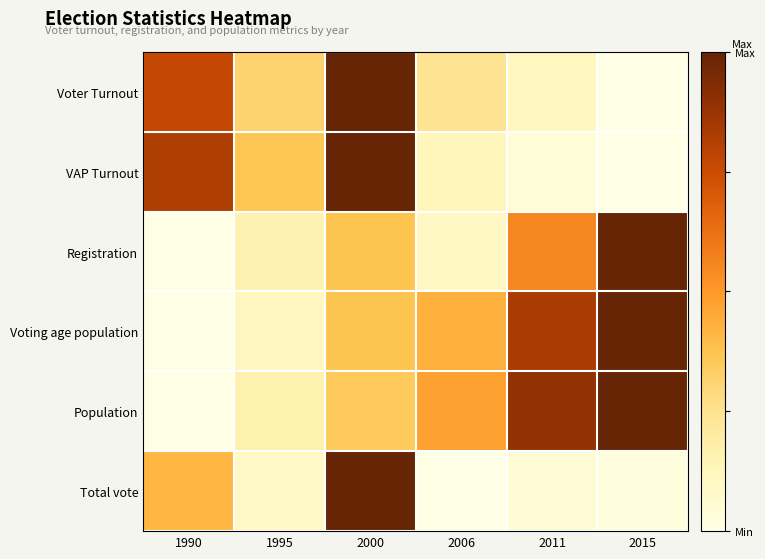

Between 1990 and 2015, which is larger?

1990